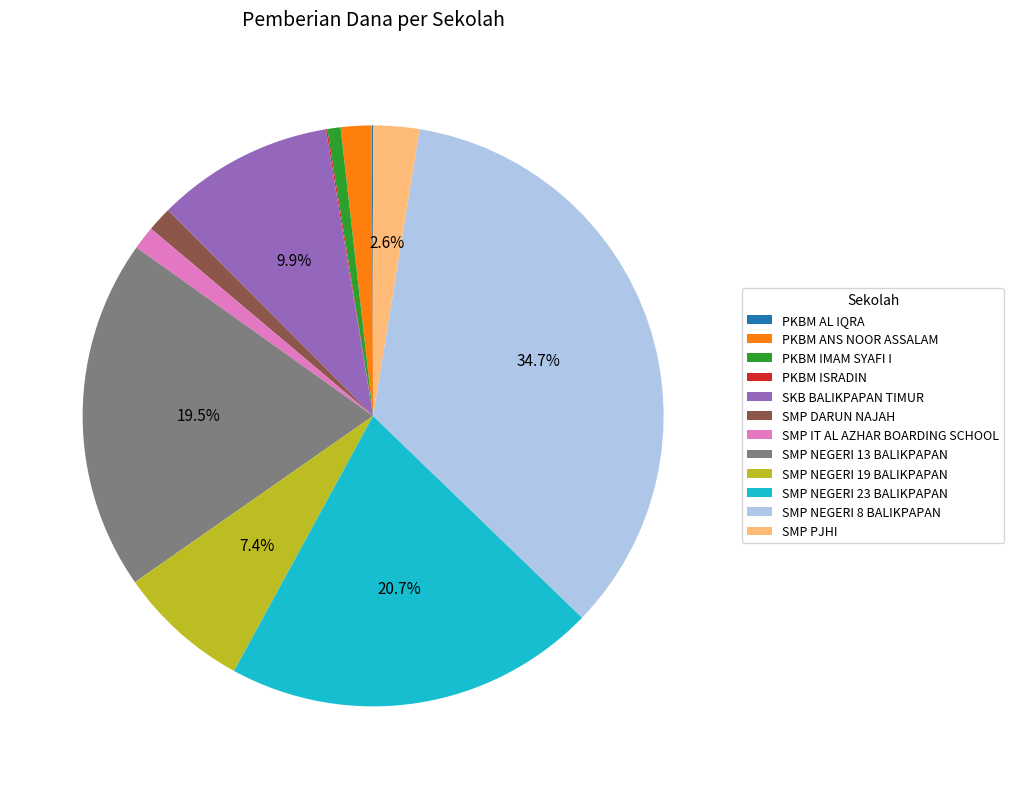

What is the largest slice in the pie chart?

SMP NEGERI 8 BALIKPAPAN